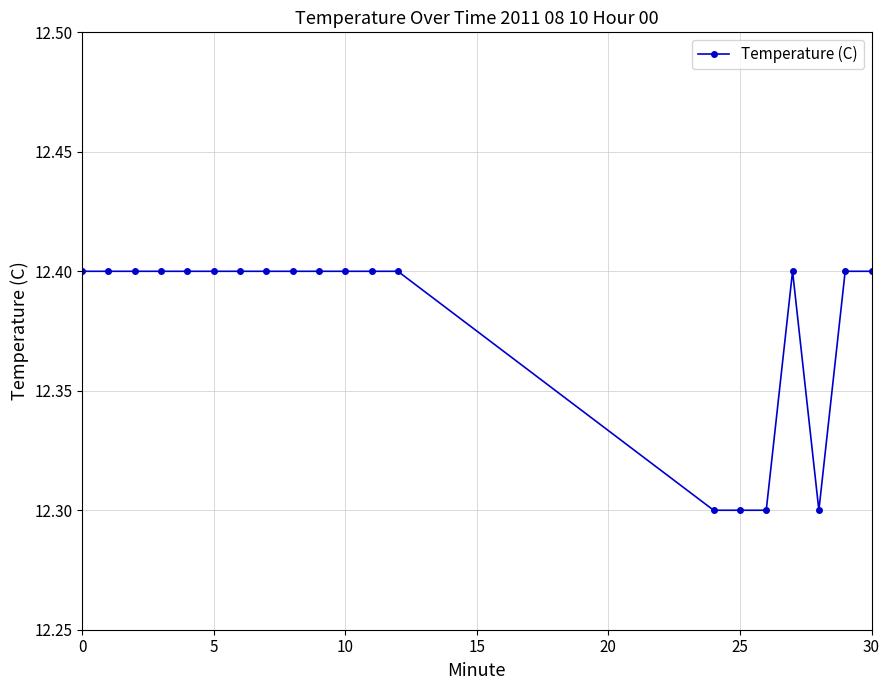

Count the values in the range 12 to 13.

20